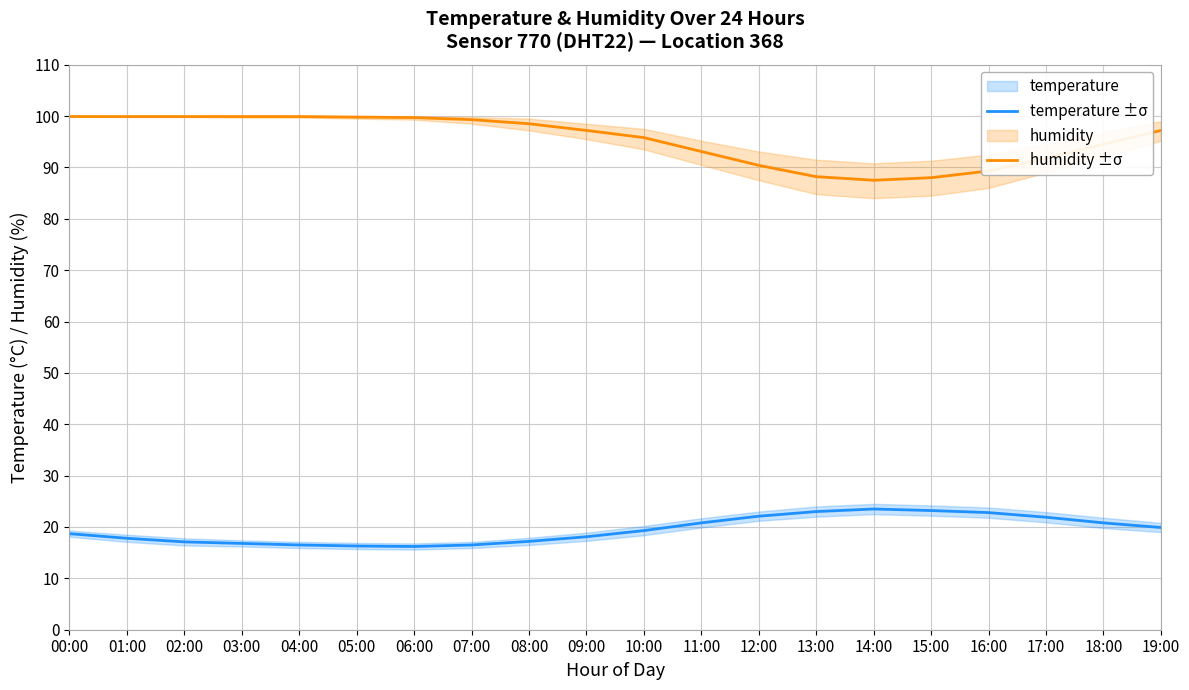

Which series has the largest total across all categories?

humidity